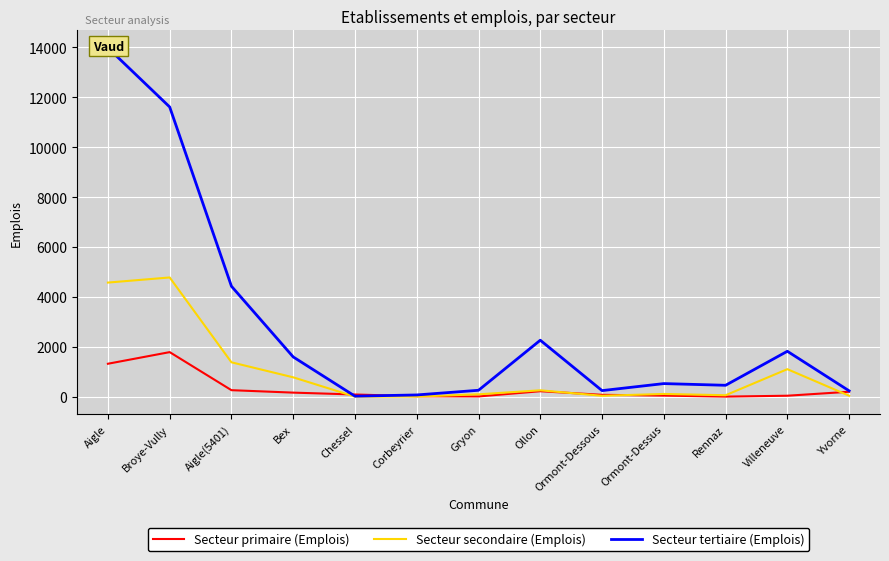

Rank the categories by Secteur tertiaire (Emplois) value from highest to lowest.

Aigle, Broye-Vully, Aigle(5401), Ollon, Villeneuve, Bex, Ormont-Dessus, Rennaz, Gryon, Ormont-Dessous, Yvorne, Corbeyrier, Chessel